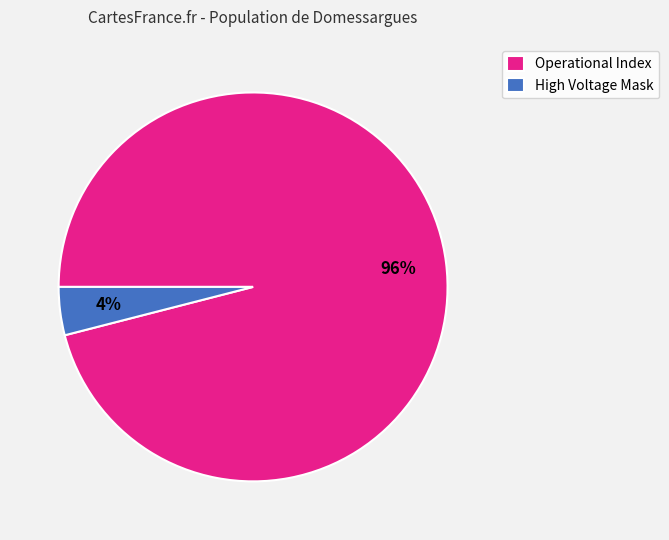

True or false: Operational Index accounts for 90% of the total.

False